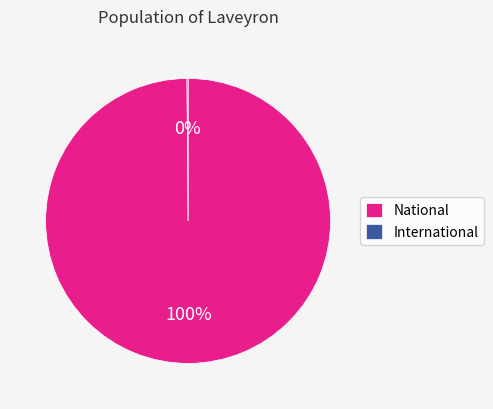

To the nearest percent, what percentage of the pie is National?

100%